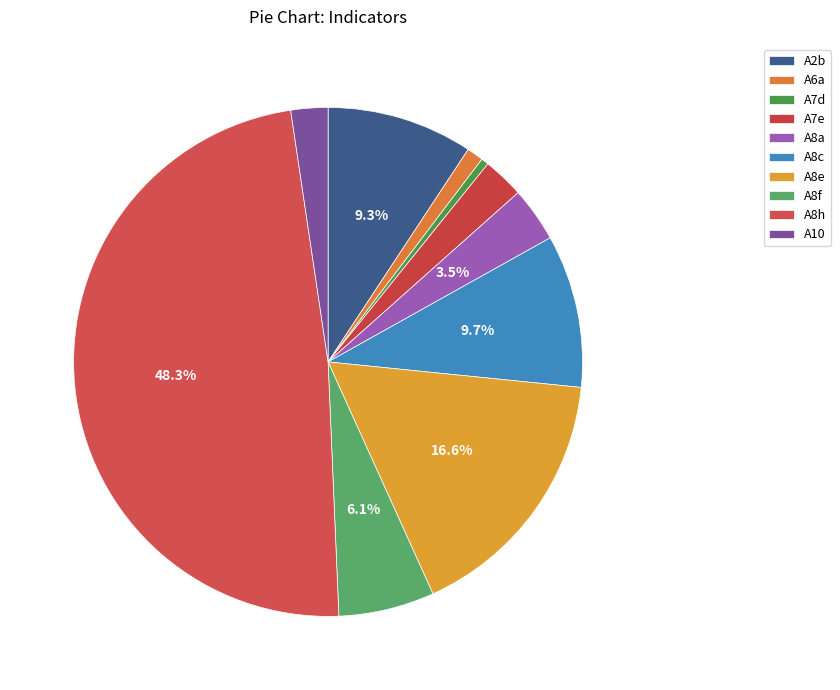

What is the largest slice in the pie chart?

A8h